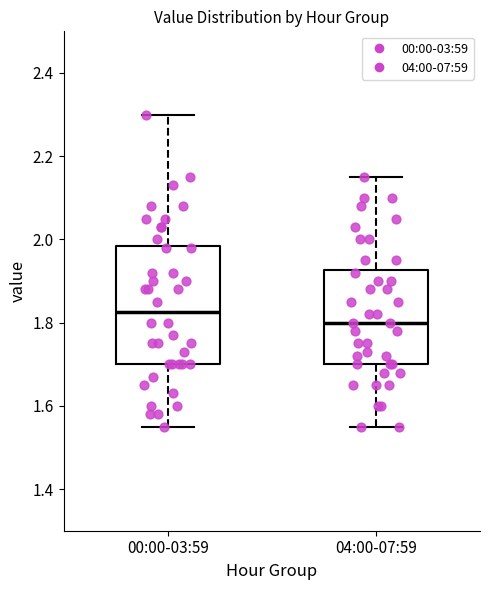

Reading left to right, transcribe this box plot: for each box, give where its median line is, the range the box spans, and where its two whiskers end, as read against the y-axis. The values are not printed on the chart, so give them approximately, as read against the axis.

00:00-03:59: median 1.82, box 1.70 to 1.98, whiskers 1.56 to 2.30
04:00-07:59: median 1.80, box 1.70 to 1.92, whiskers 1.56 to 2.16